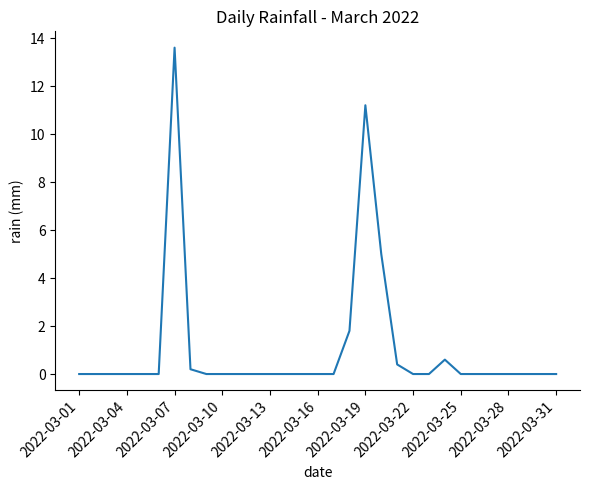

What is the difference between the maximum and minimum values?

13.6